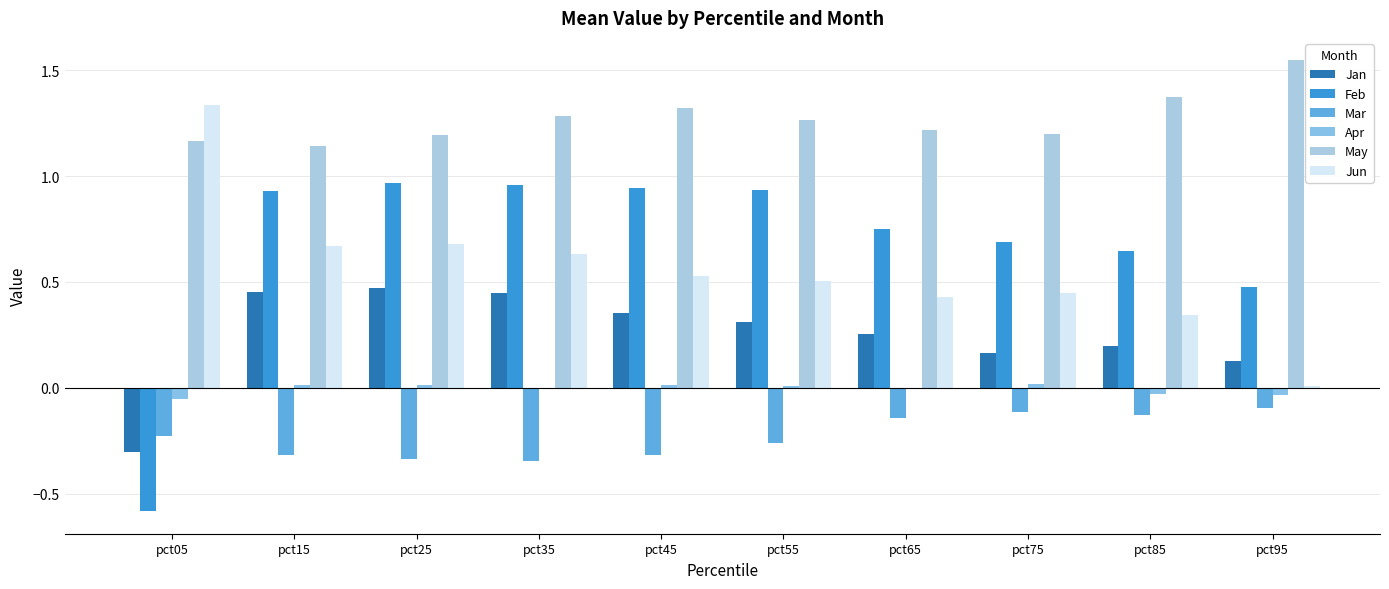

What is the value of the Feb bar at the 3rd from the left?

1.0